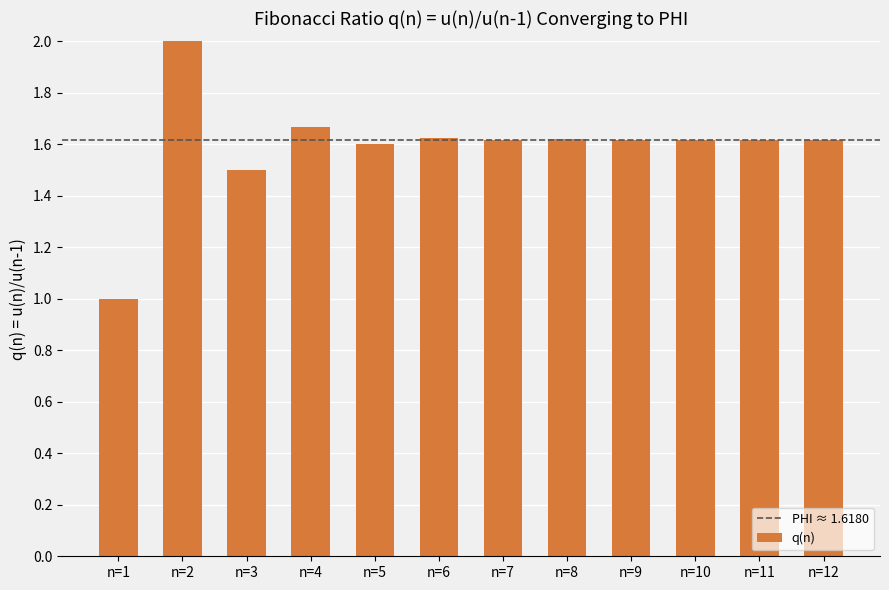

Which has a higher value, n=1 or n=7?

n=7